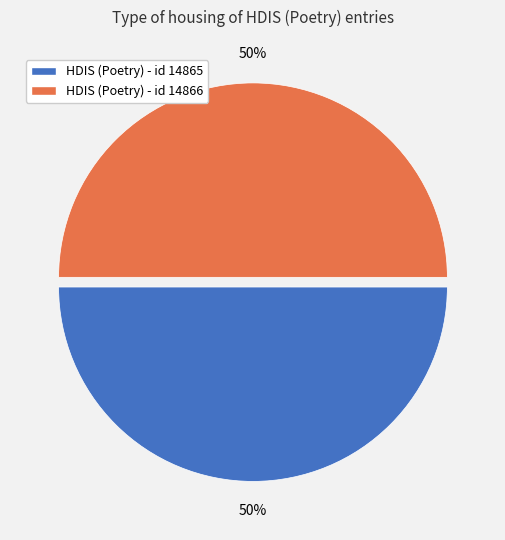

To the nearest percent, what portion does HDIS (Poetry) - id 14866 represent?

50%